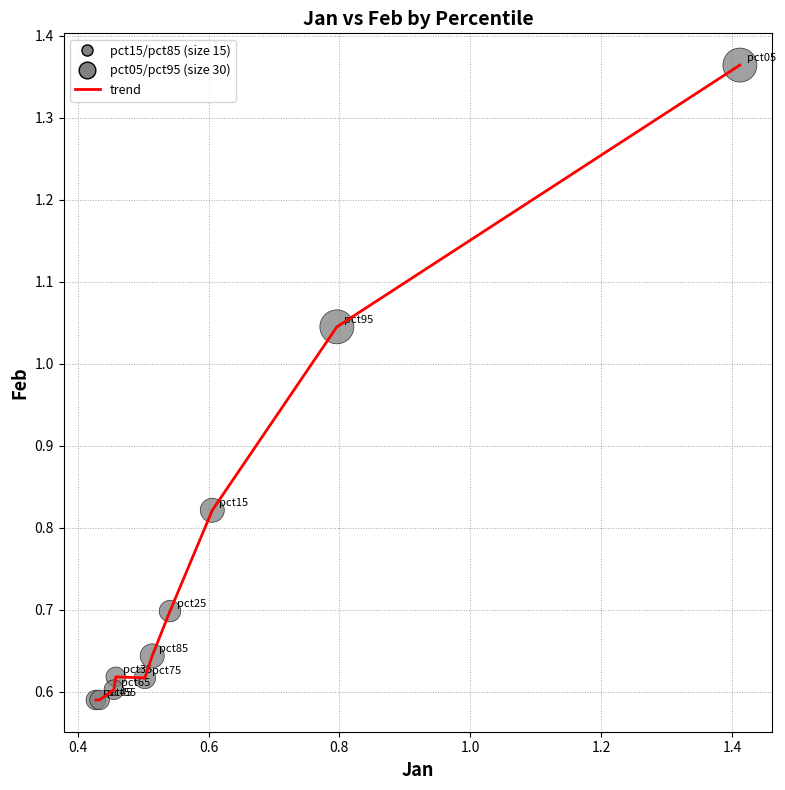

Is this an area chart (filled region under the line)?

No